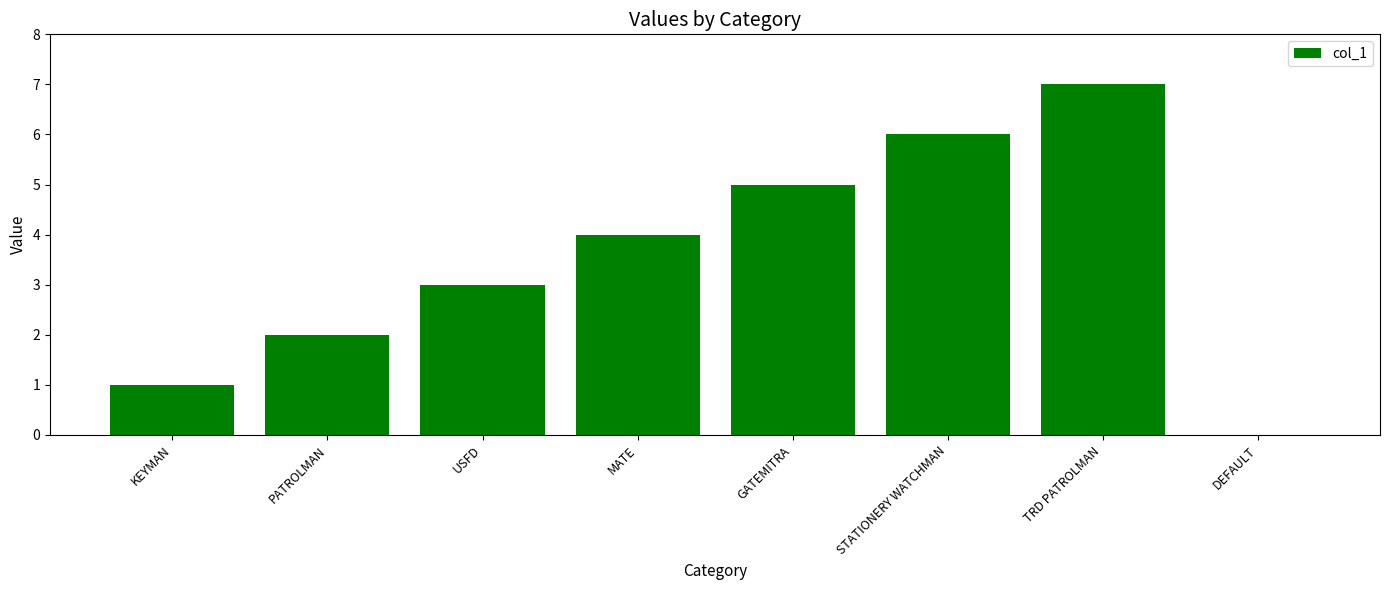

The value at USFD is 3. True or false?

True